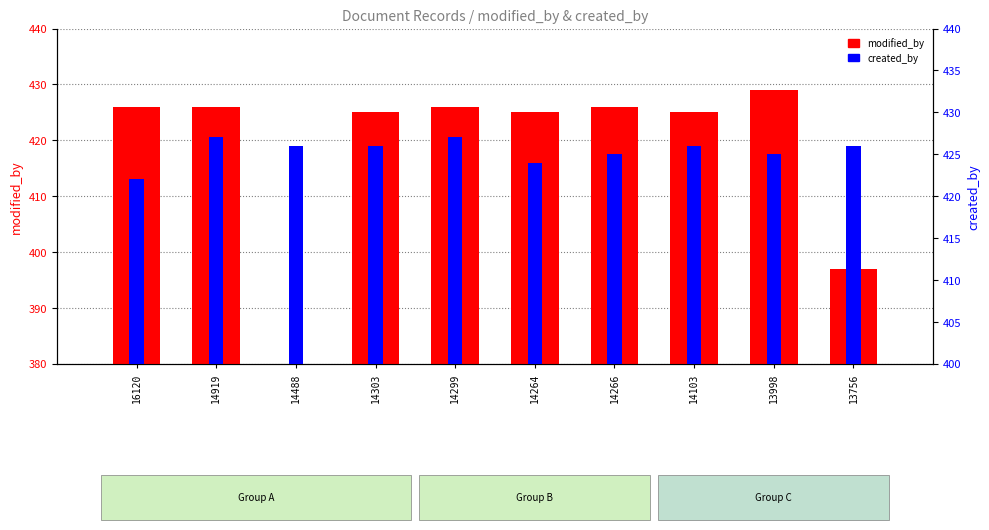

Rank the series at 14103 from lowest to highest value.

modified_by, created_by